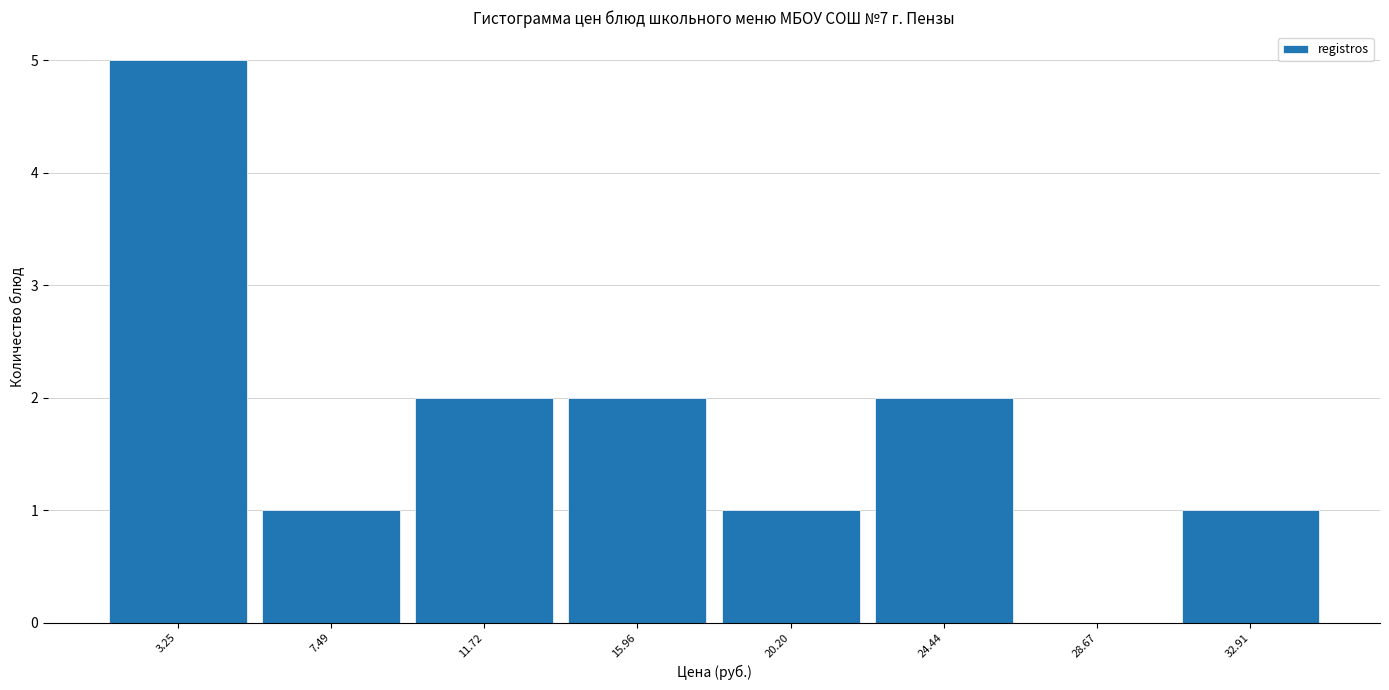

What is the height of the bar covering 14.0 to 18.0 on the x-axis? Neither the bar edges nor the heights are printed on the chart, so give them approximately, as read against the axes.

2